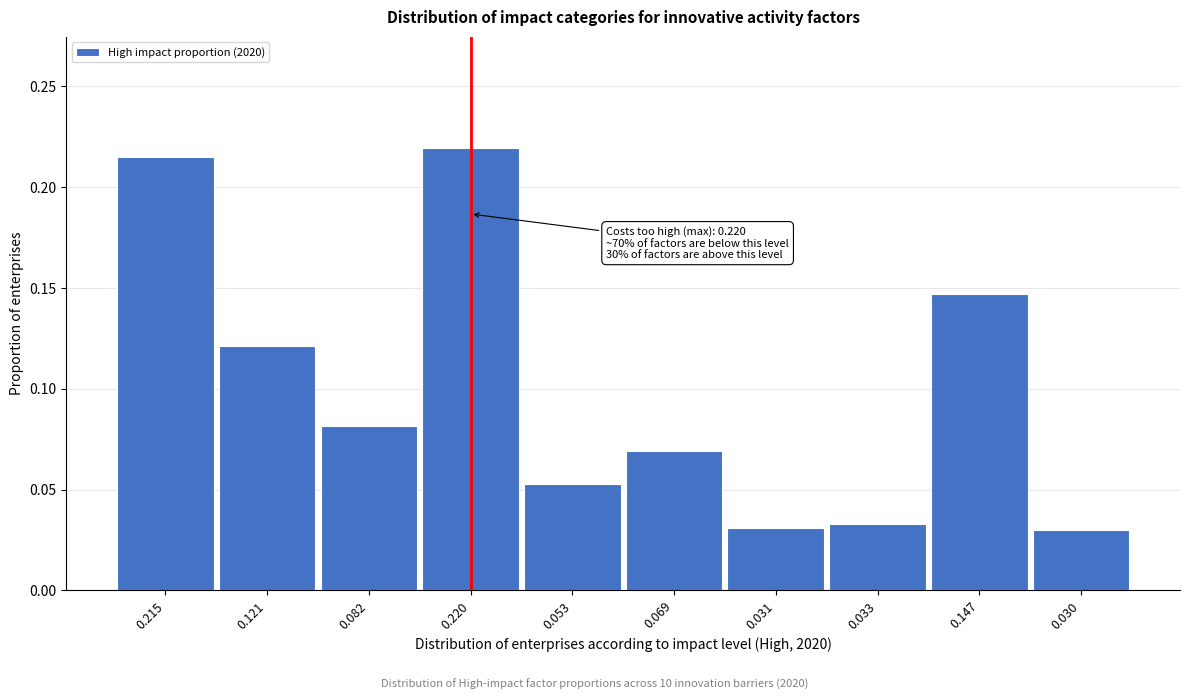

Count the values in the range 0 to 1.

10